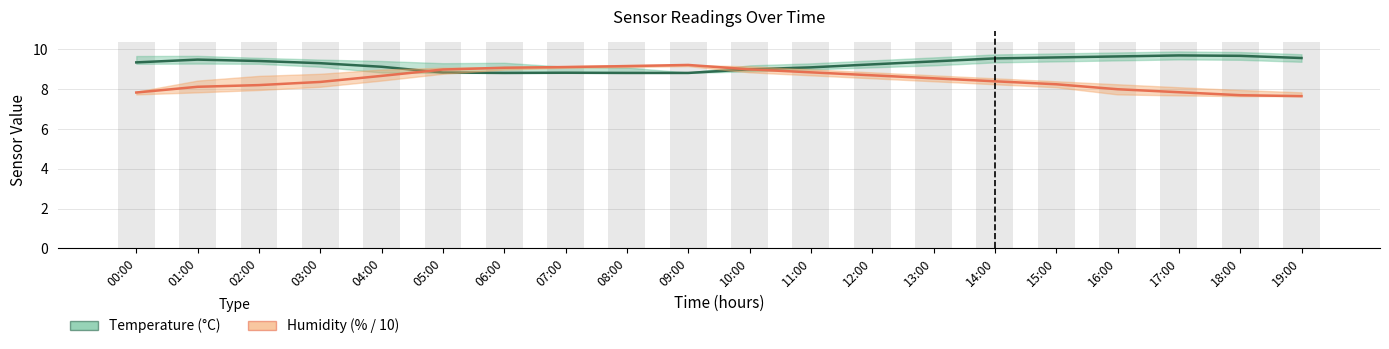

What is the average value of the Temperature (°C) series?

9.3